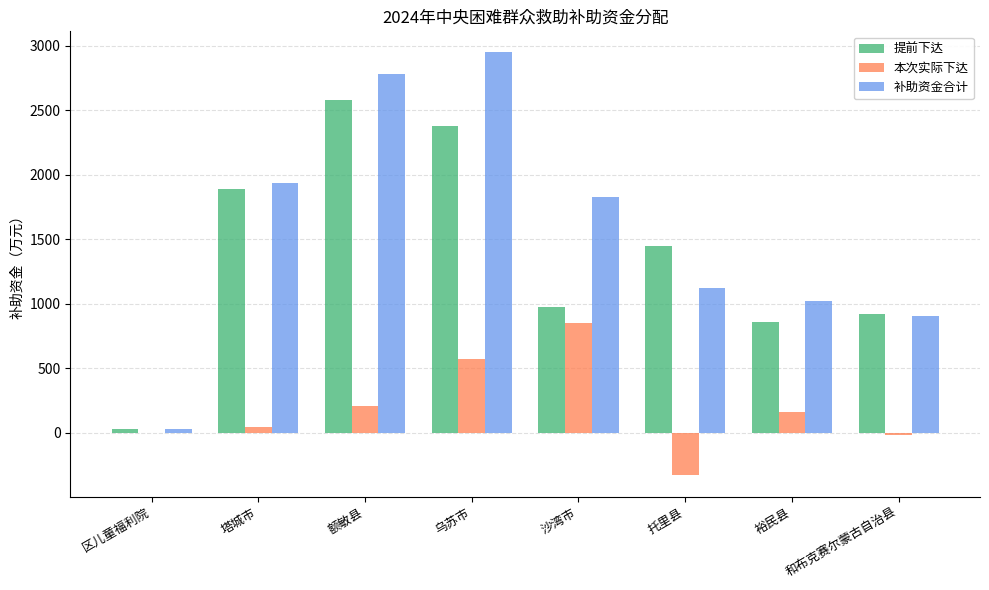

Where is 本次实际下达 nearest to the value 261?

额敏县